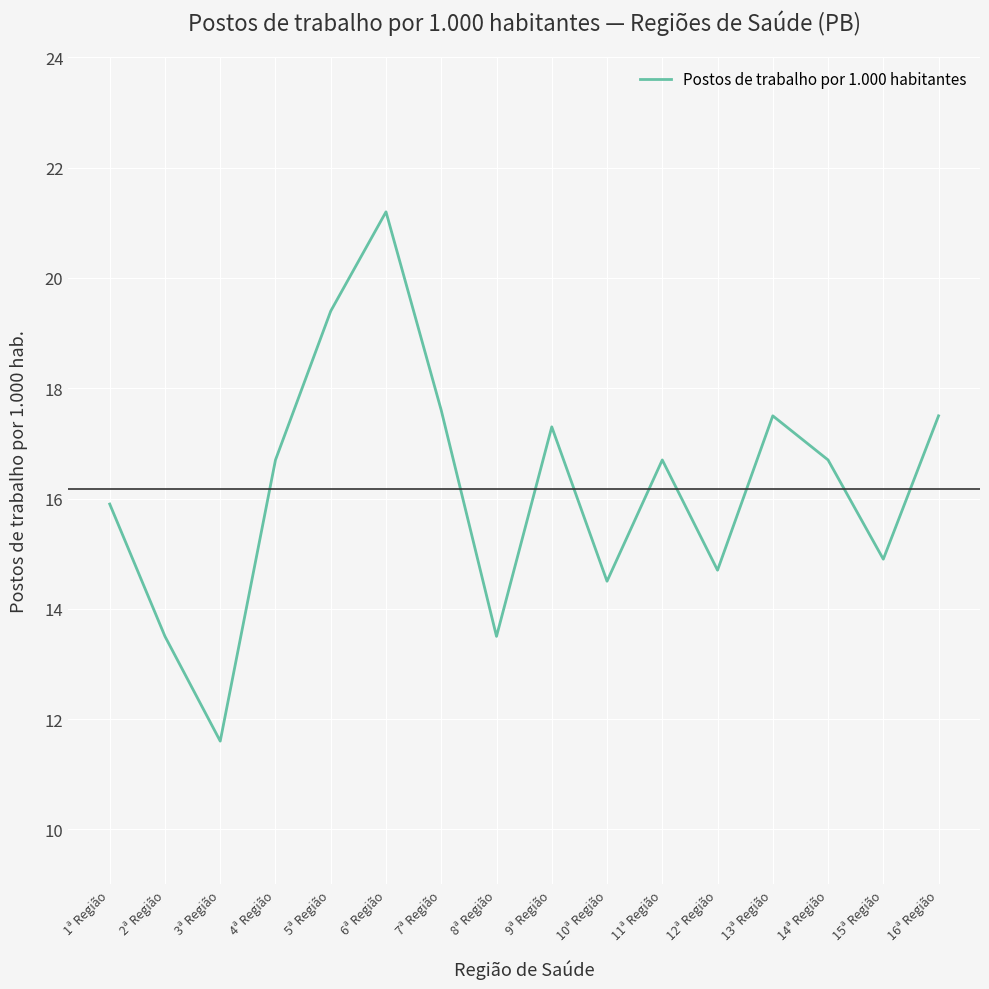

What is the sum of the values at 7ª Região and 13ª Região?

35.1